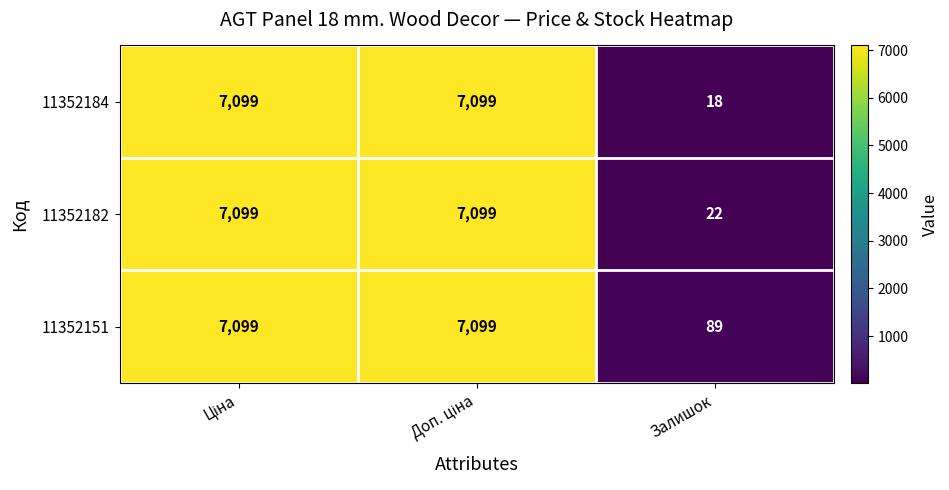

Reading left to right, transcribe all the data shown in this chart.

11352184: 7099	7099	18
11352182: 7099	7099	22
11352151: 7099	7099	89